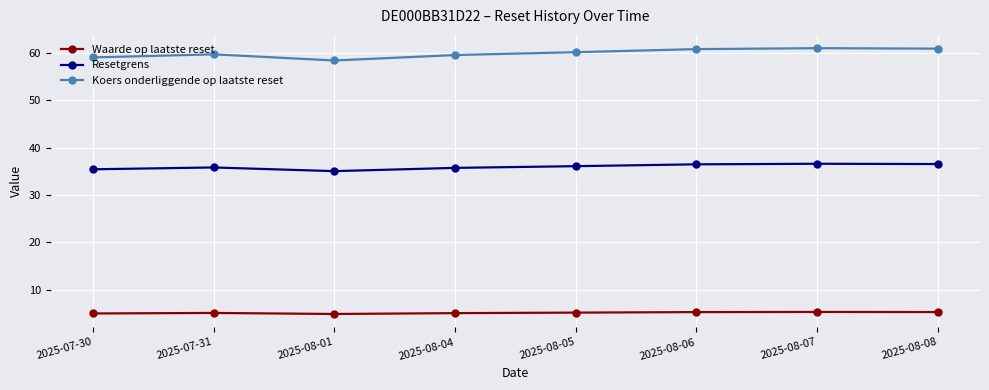

What is the highest value of the Resetgrens series?

36.6